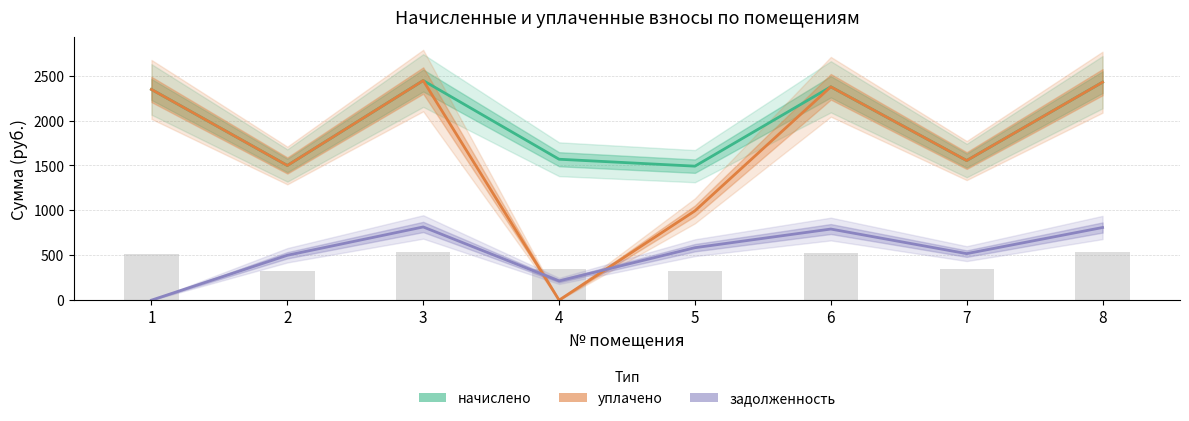

Where is начислено nearest to the value 1968?

1